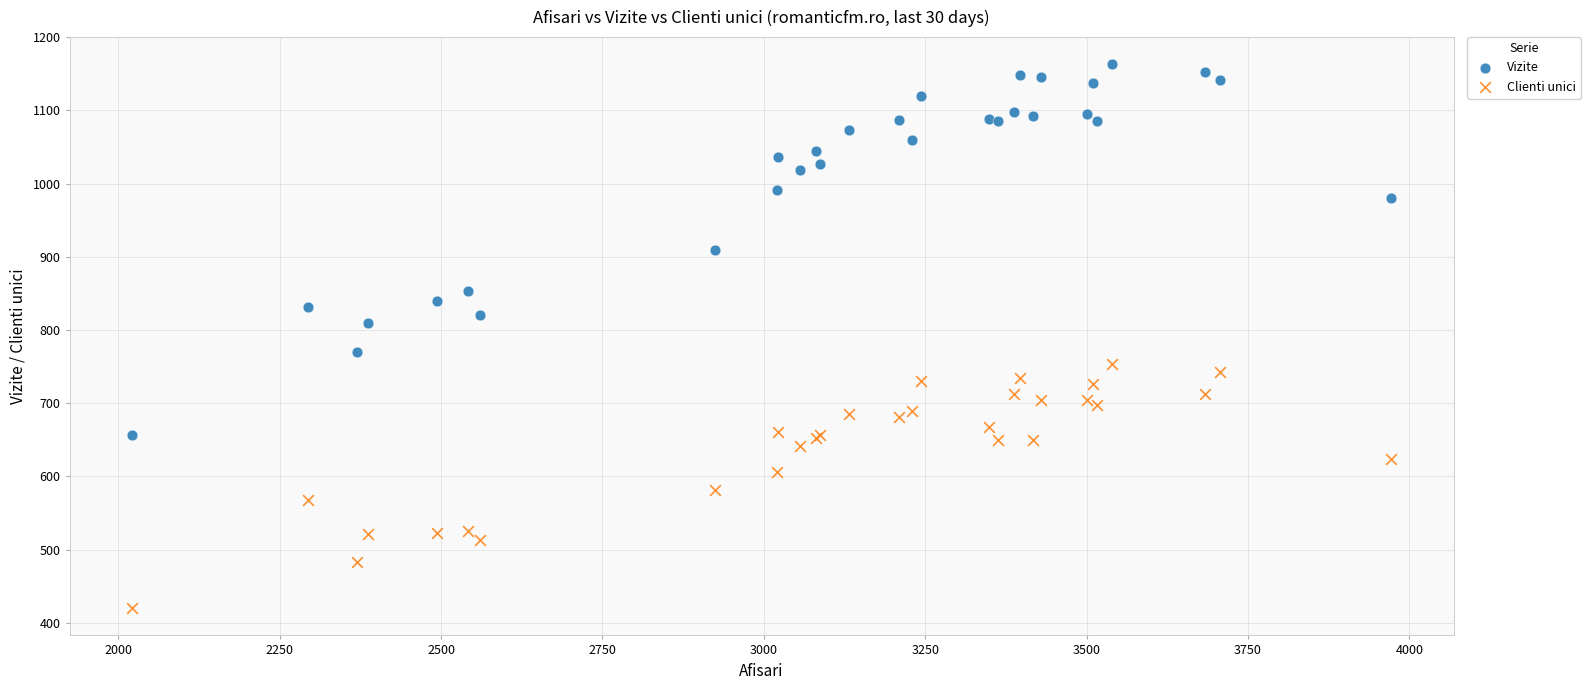

What is the X range (max minus min) for the scatter plot?

1949